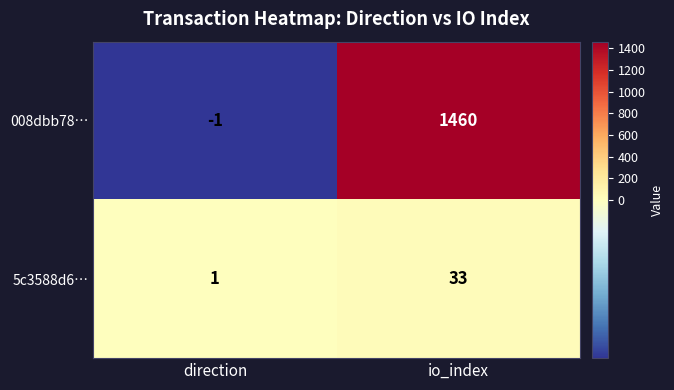

Where is 008dbb78… nearest to the value 729?

direction